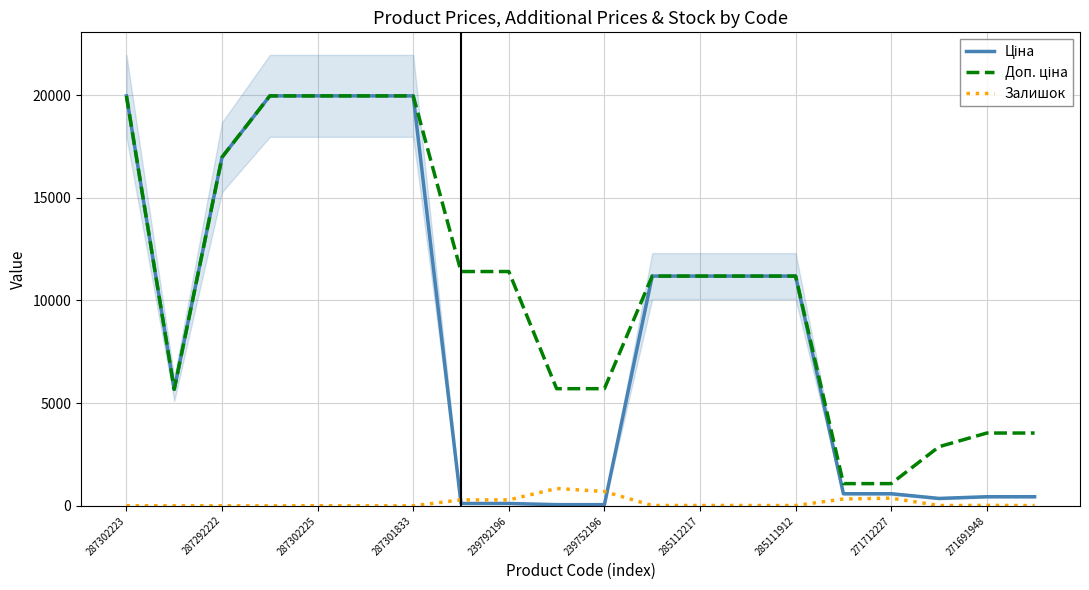

How many intersections are there between Ціна and Залишок?

2